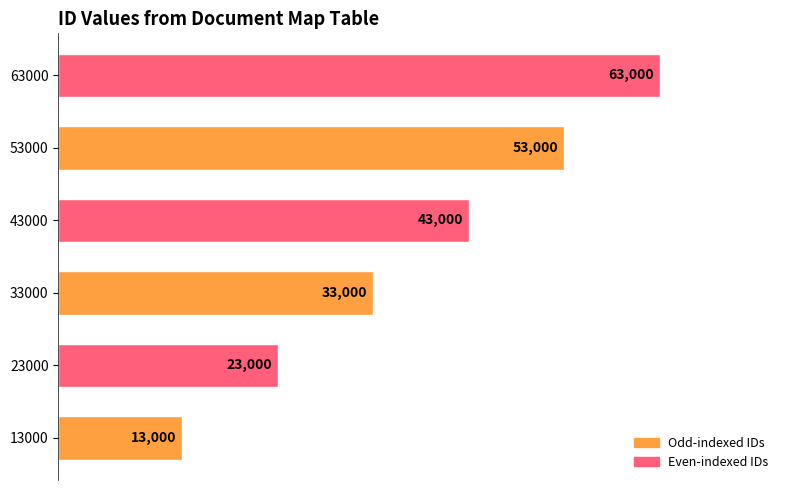

Does the chart contain any negative values?

No